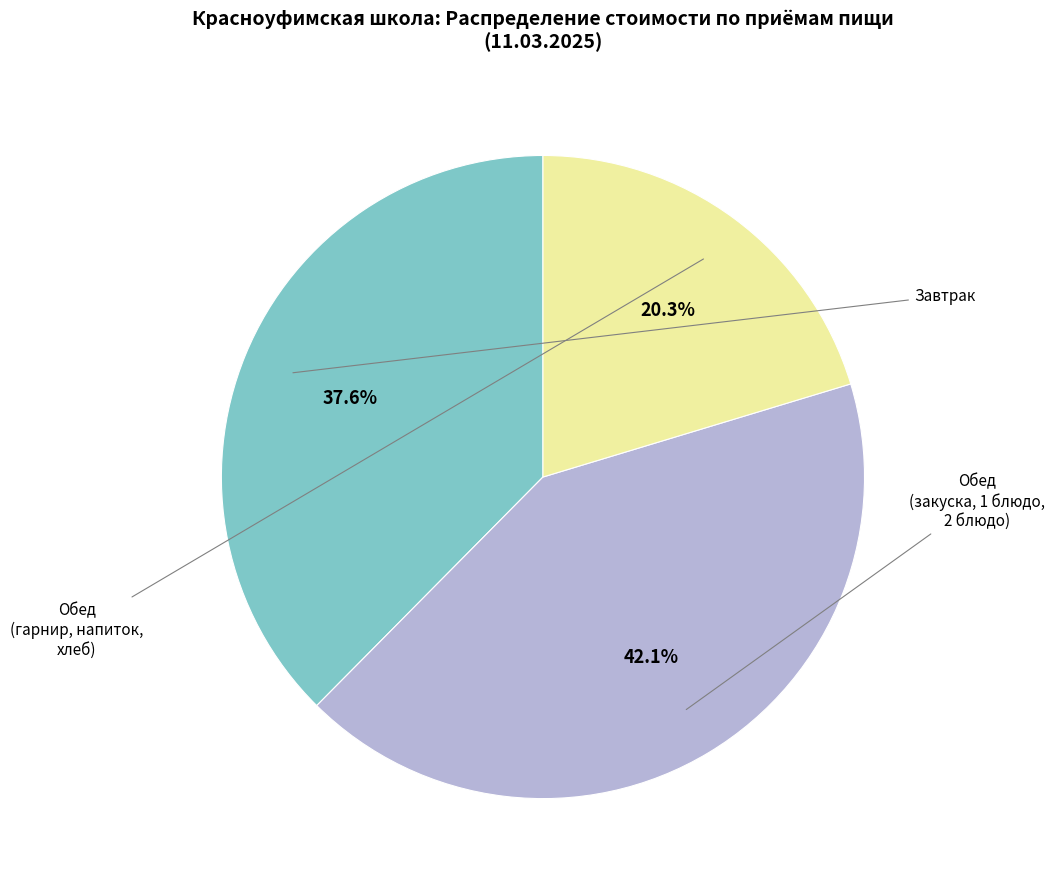

Is there any slice that represents more than half of the pie?

No